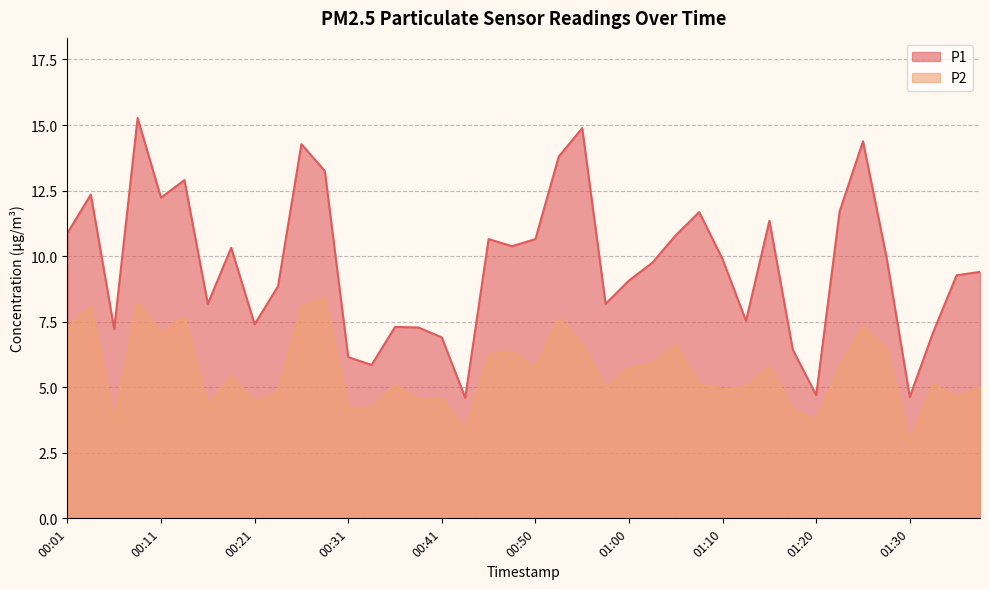

At 00:28, list the series in order from largest to smallest.

P1, P2